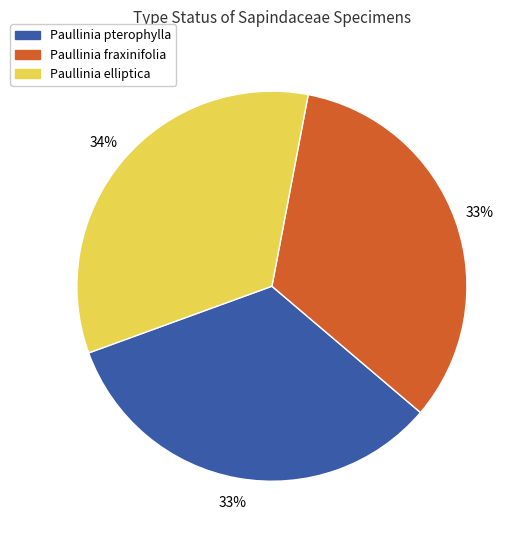

Is Paullinia elliptica the majority of the pie?

No